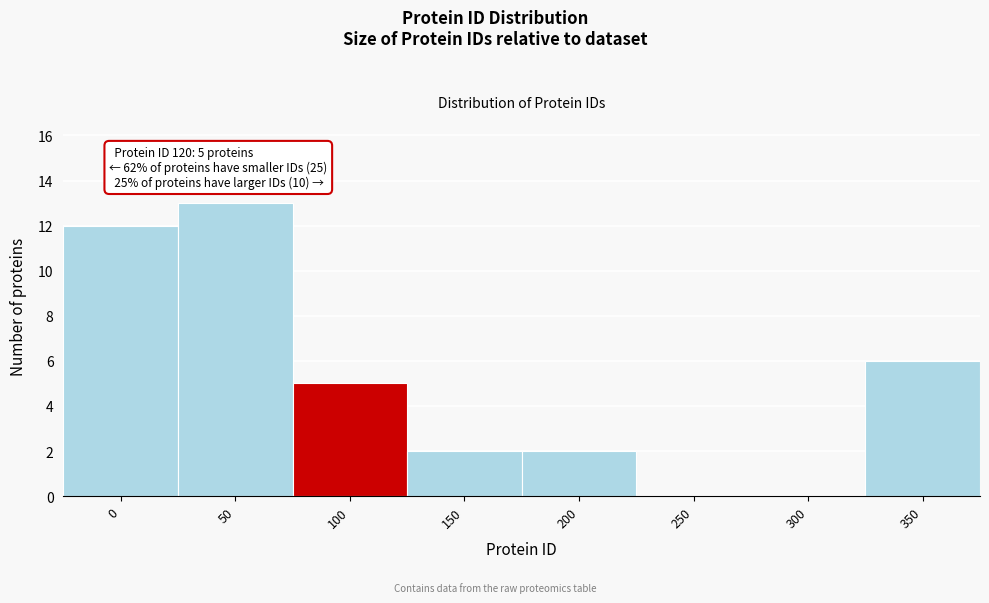

Reading left to right, transcribe all the data shown in this chart.

0=12	50=13	100=5	150=2	200=2	250=0	300=0	350=6